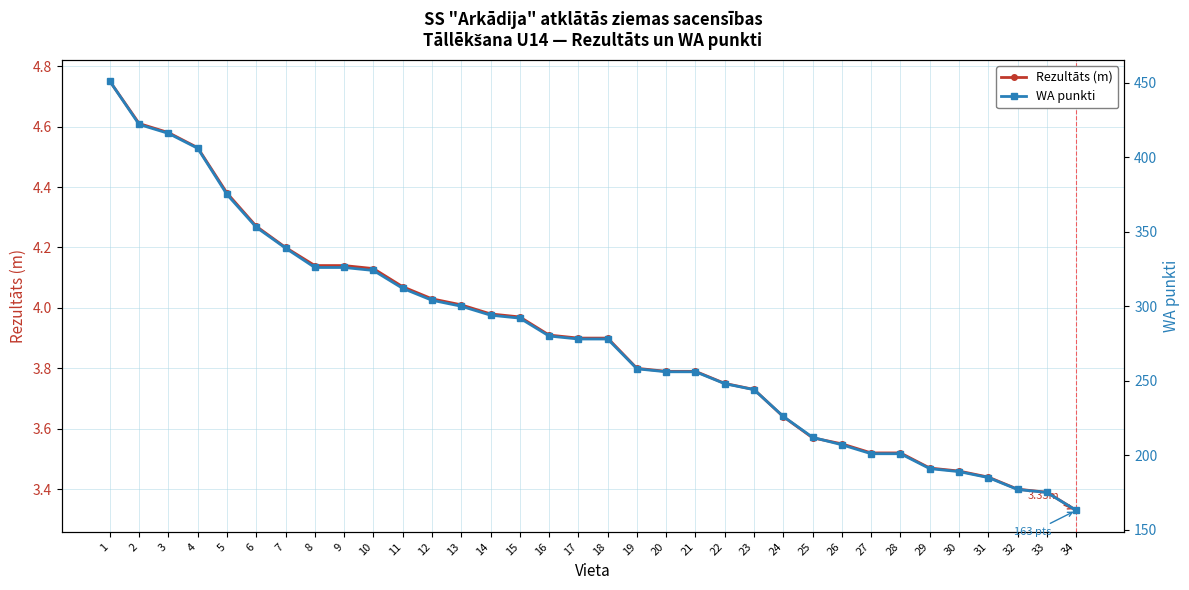

The value of Rezultāts (m) at 12 is 4.0. True or false?

True